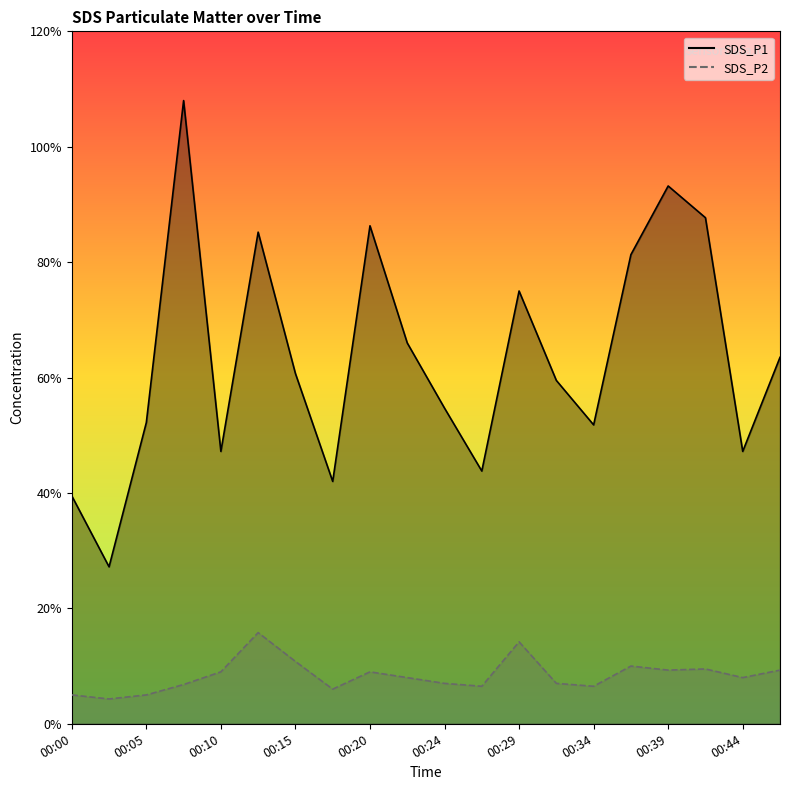

At which label does SDS_P2 reach its minimum?

00:02